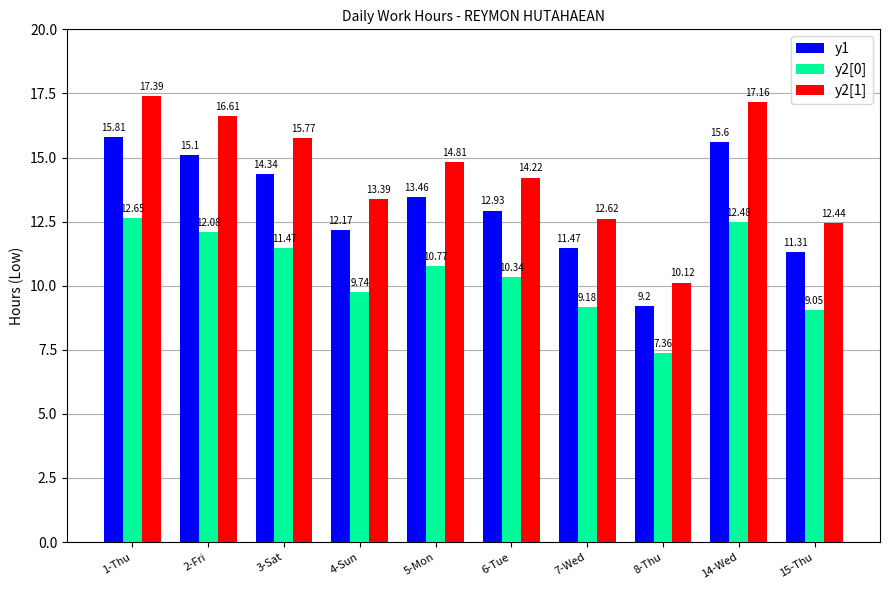

What is the difference between the highest and lowest values at 7-Wed?

3.4